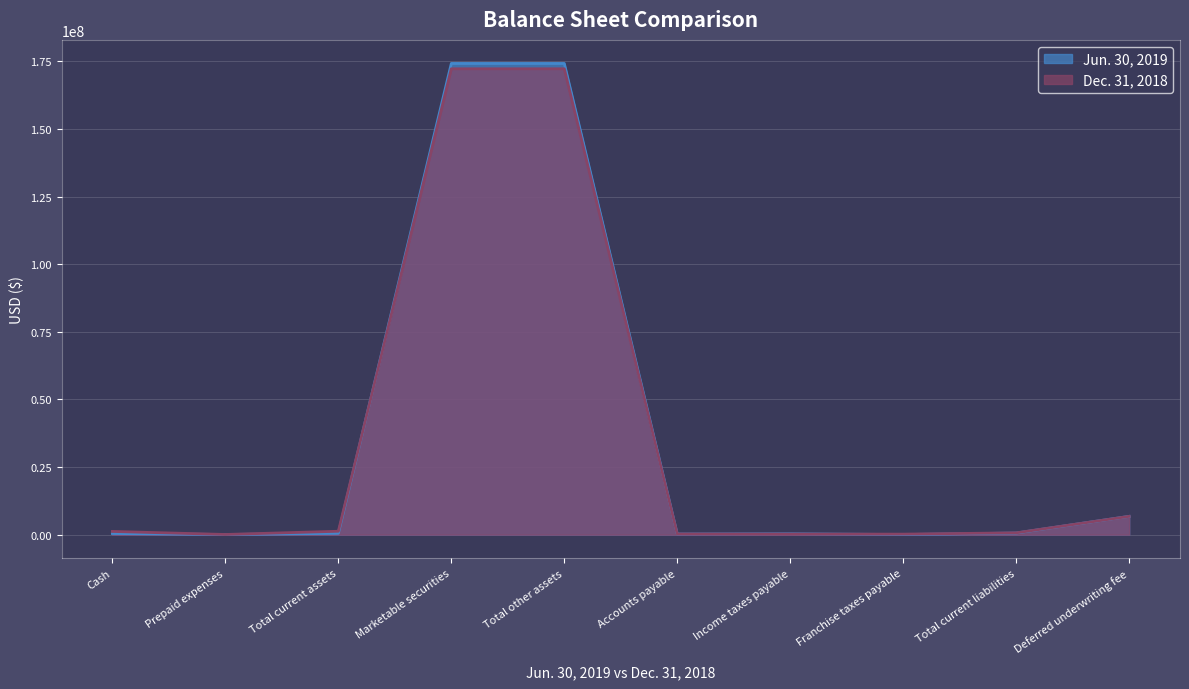

True or false: Dec. 31, 2018 has a value of 108728 at Prepaid expenses.

False